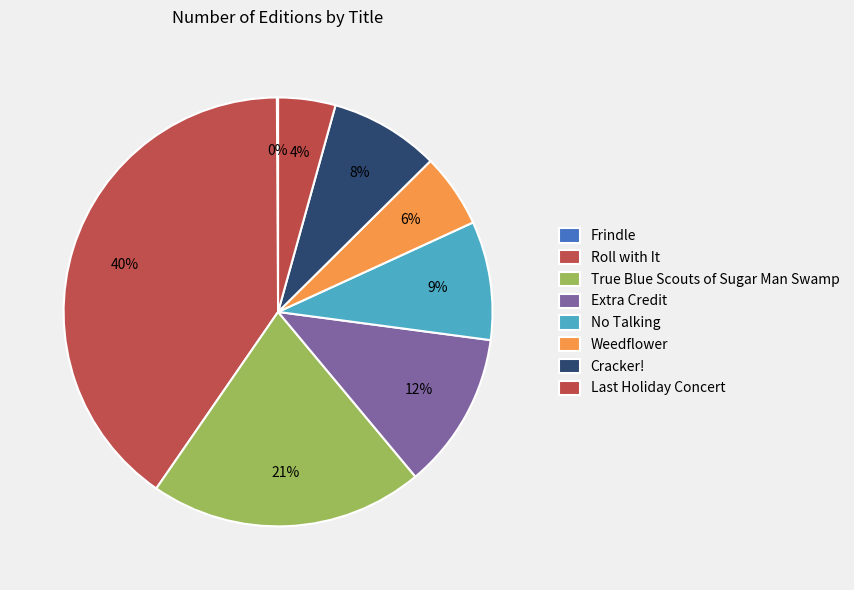

Which slice is the smallest?

Frindle